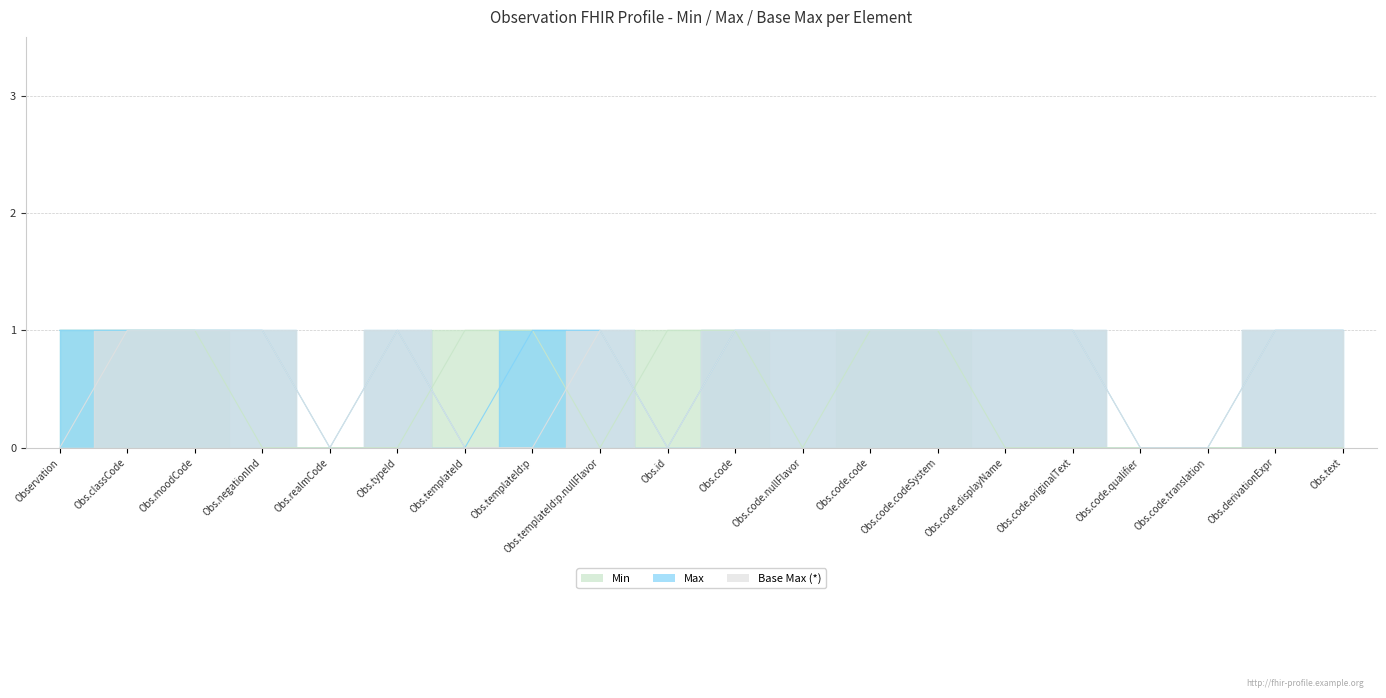

How many lines are shown in the chart?

3